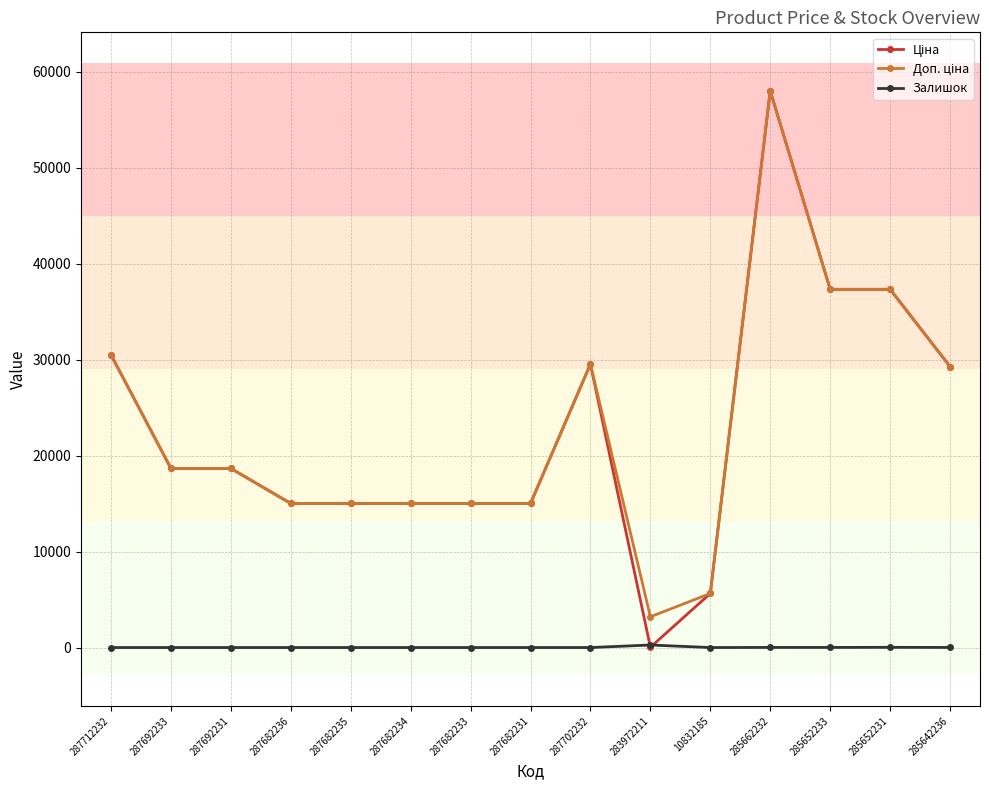

What is the difference between the maximum and minimum values in the Залишок series?

264.0